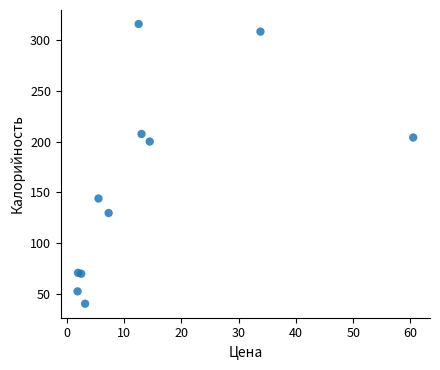

What Y value in the scatter plot is closest to 178?

200.0